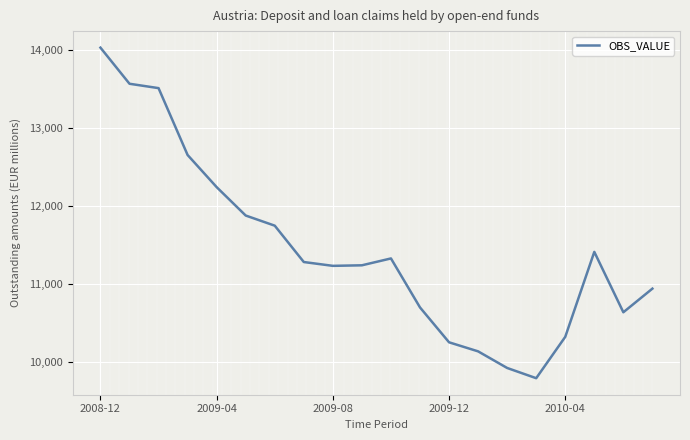

What is the greatest value displayed?

14025